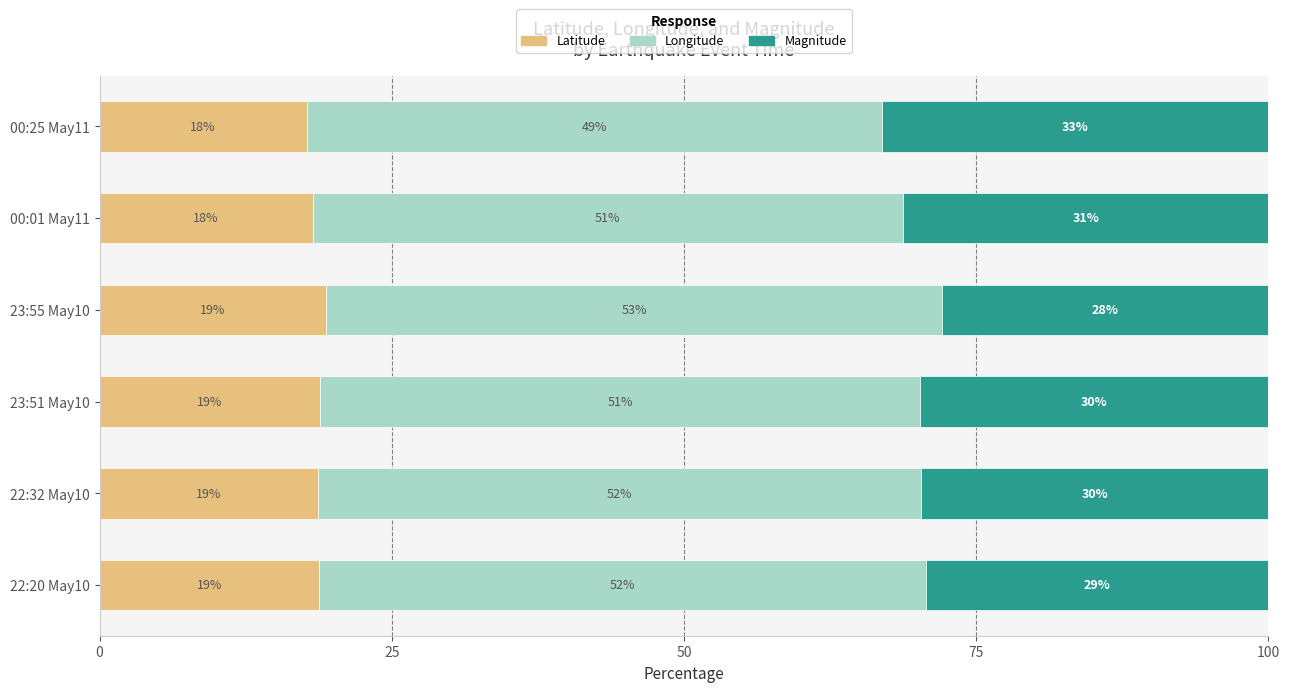

What is the difference between the second highest and minimum values in the Longitude series?

2.7